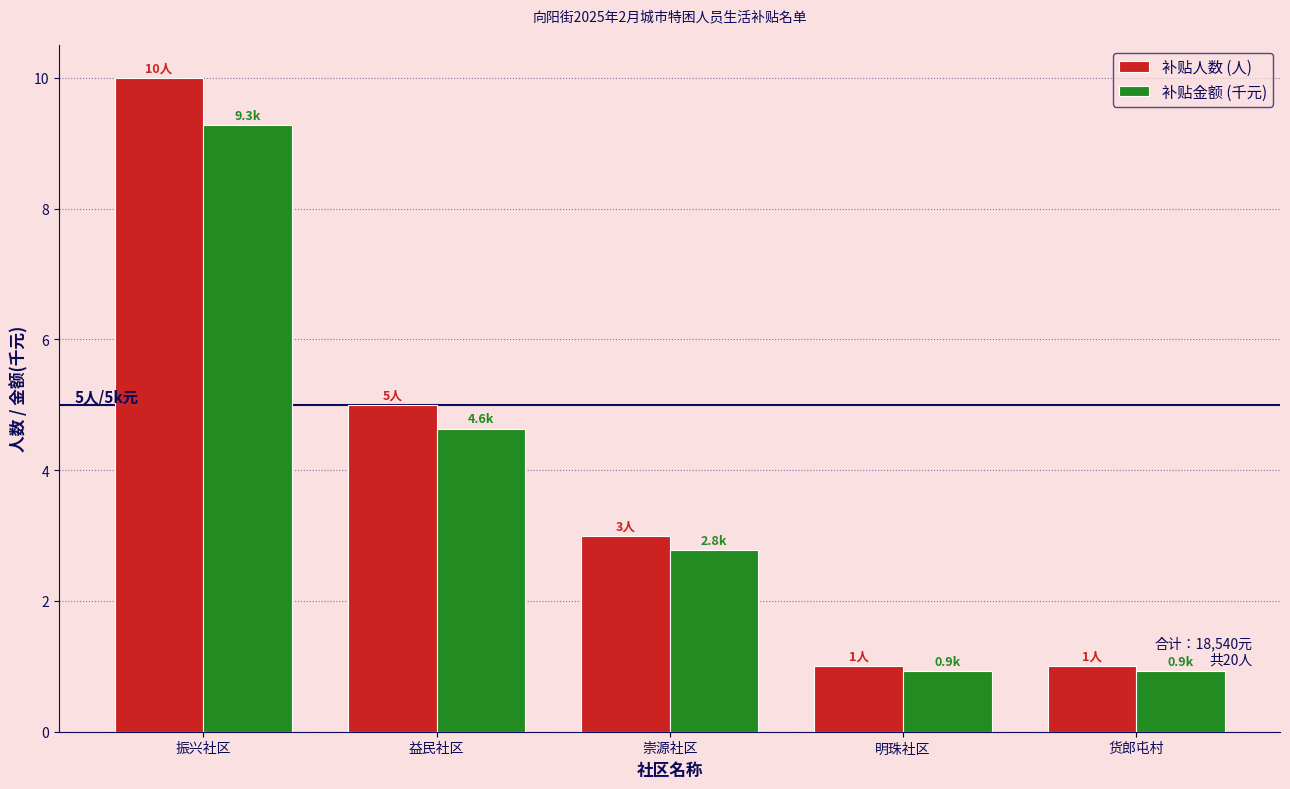

What is the sum of all 补贴人数 (人) values?

20.0